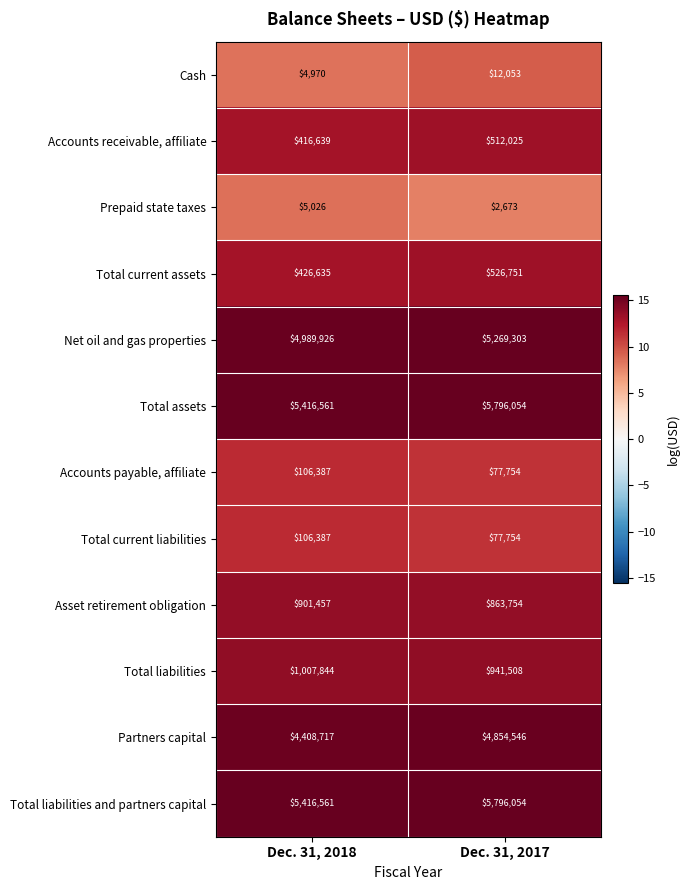

Where is Total current liabilities nearest to the value 92070?

Dec. 31, 2017